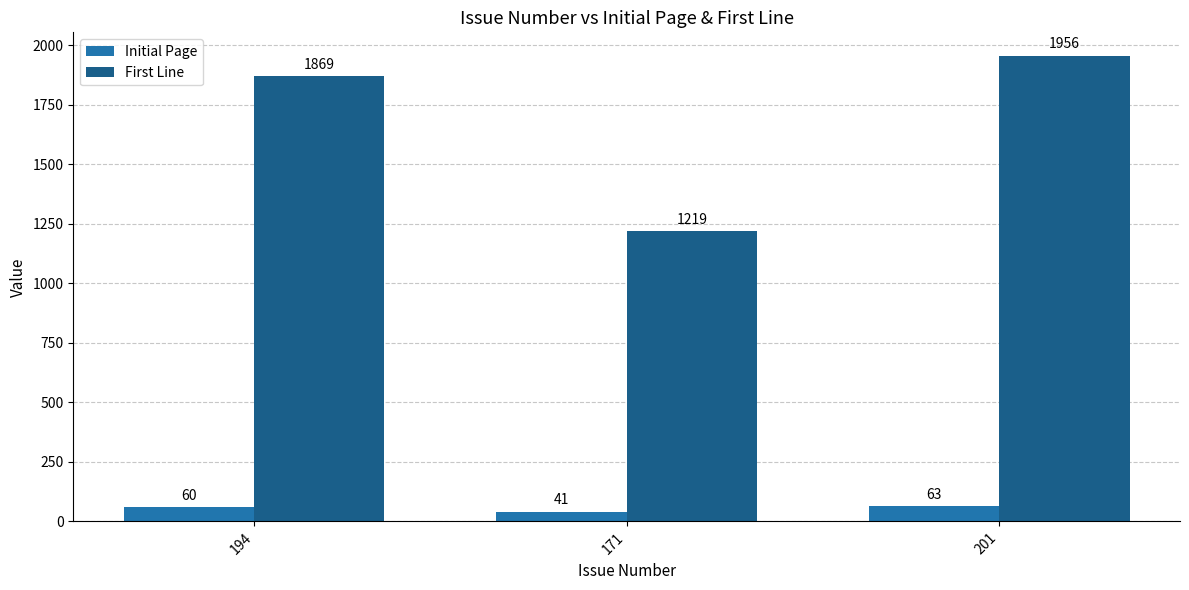

What position from the left is 171?

2